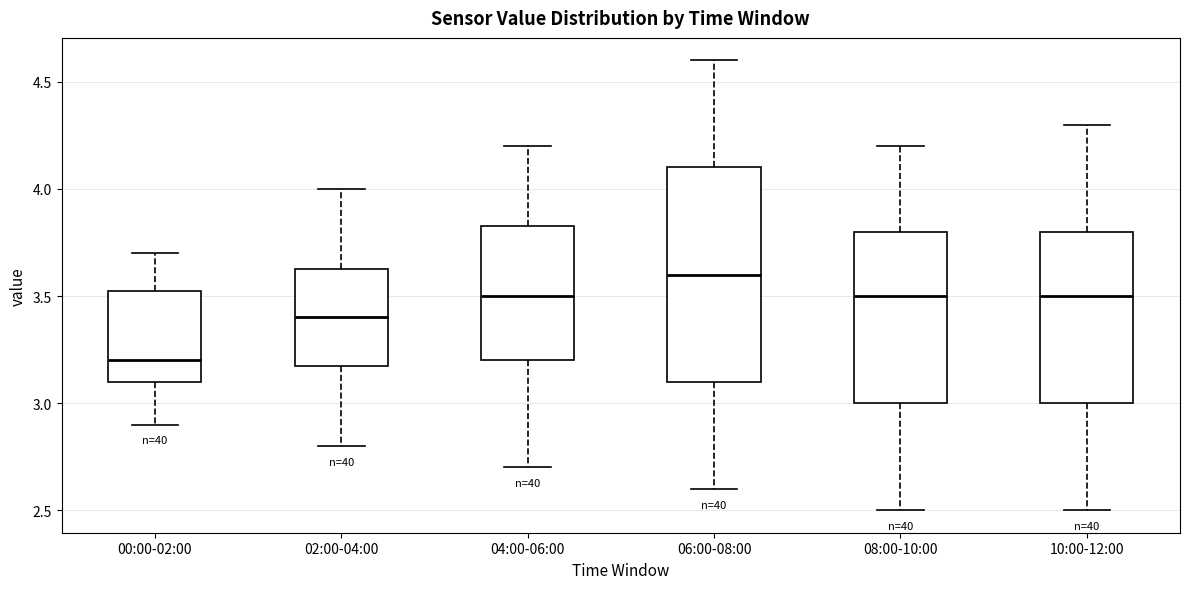

Reading left to right, read every box against the y-axis: the position of its median line, the range the box covers, and the ends of its whiskers. The values are not printed on the chart, so give them approximately, as read against the axis.

00:00-02:00: median 3.20, box 3.10 to 3.55, whiskers 2.90 to 3.70
02:00-04:00: median 3.40, box 3.20 to 3.65, whiskers 2.80 to 4.00
04:00-06:00: median 3.50, box 3.20 to 3.85, whiskers 2.70 to 4.20
06:00-08:00: median 3.60, box 3.10 to 4.10, whiskers 2.60 to 4.60
08:00-10:00: median 3.50, box 3.00 to 3.80, whiskers 2.50 to 4.20
10:00-12:00: median 3.50, box 3.00 to 3.80, whiskers 2.50 to 4.30